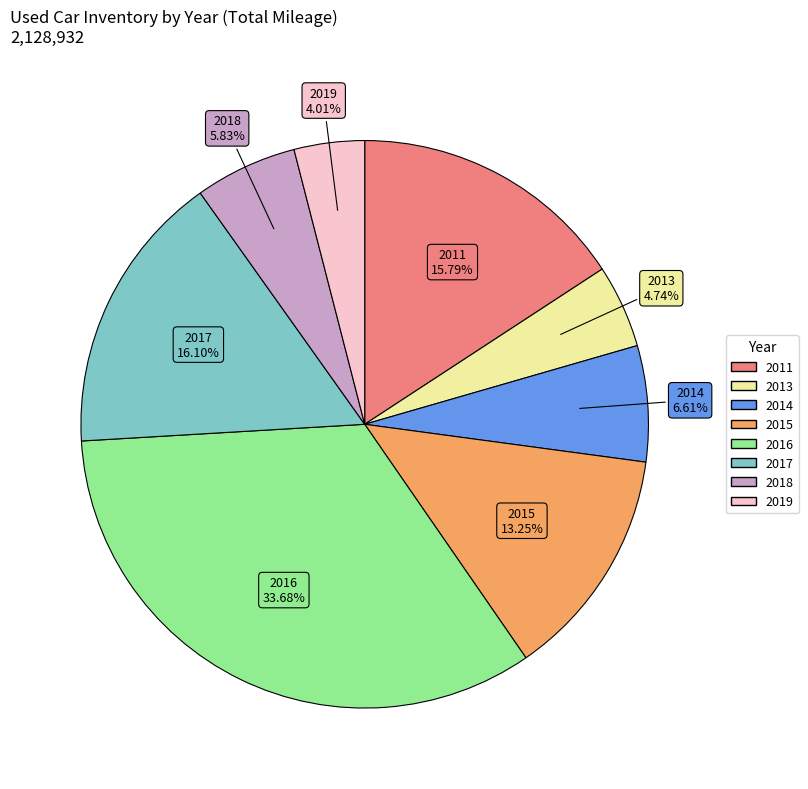

Does any single category account for the majority?

No